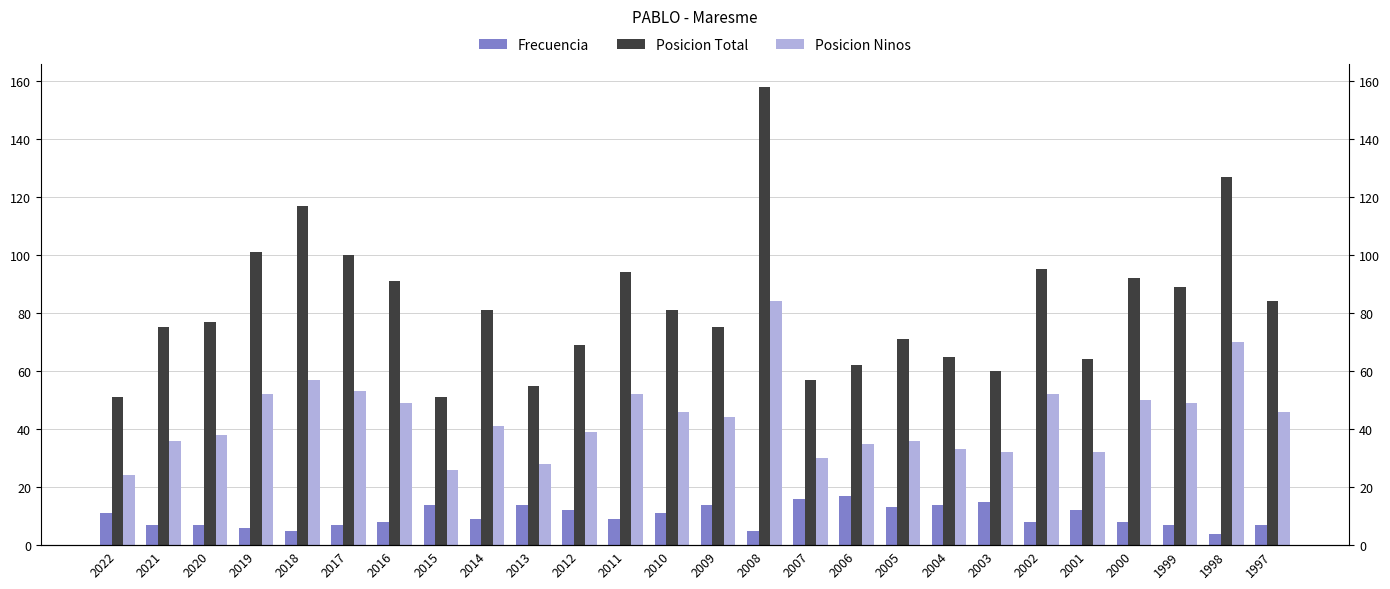

Between 2016 and 2012, which series saw the biggest shift?

Posicion Total